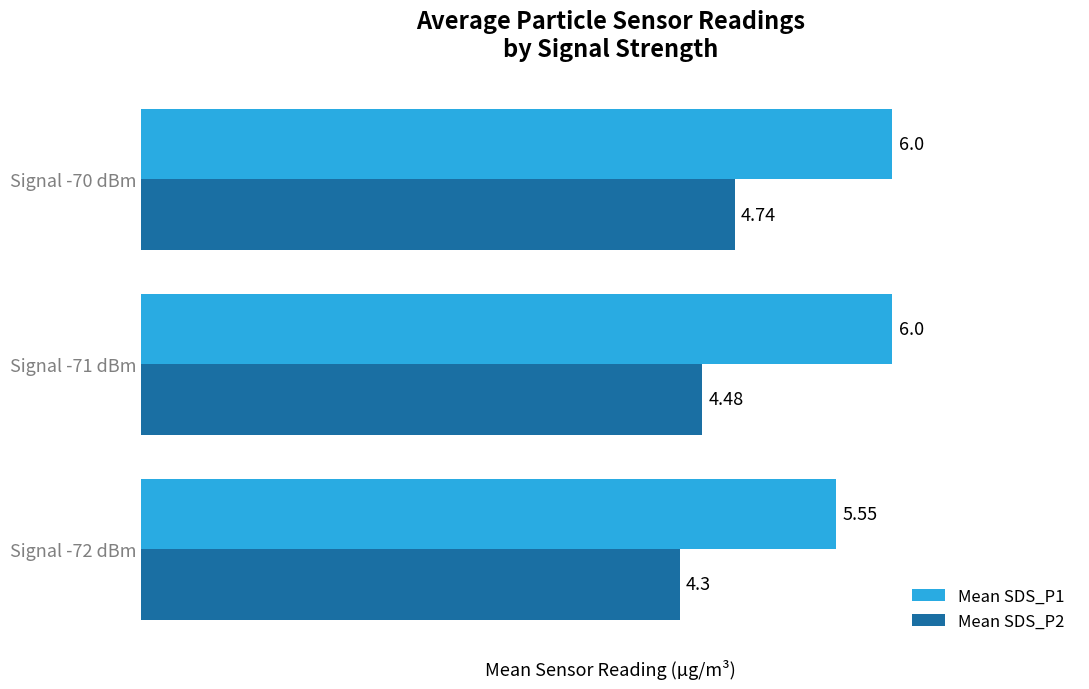

Rank the series at Signal -72 dBm from lowest to highest value.

Mean SDS_P2, Mean SDS_P1